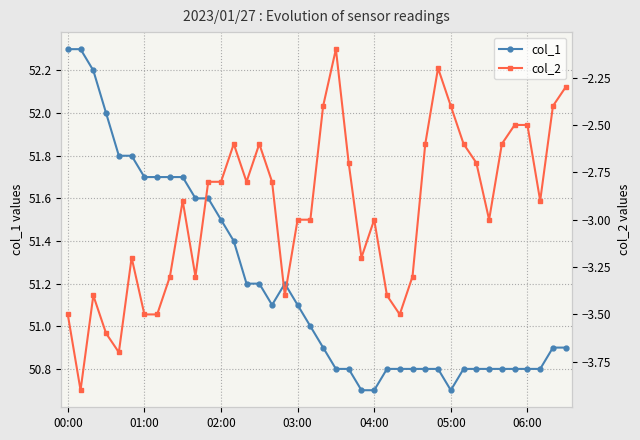

Which has a higher value, 32 or 20?

20